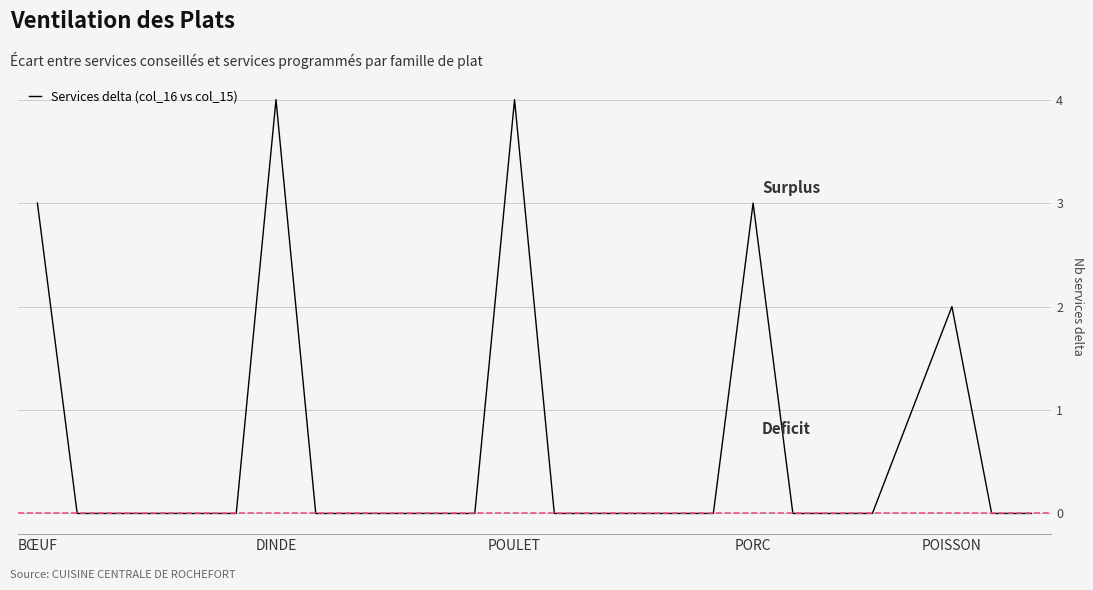

What is the greatest value displayed?

4